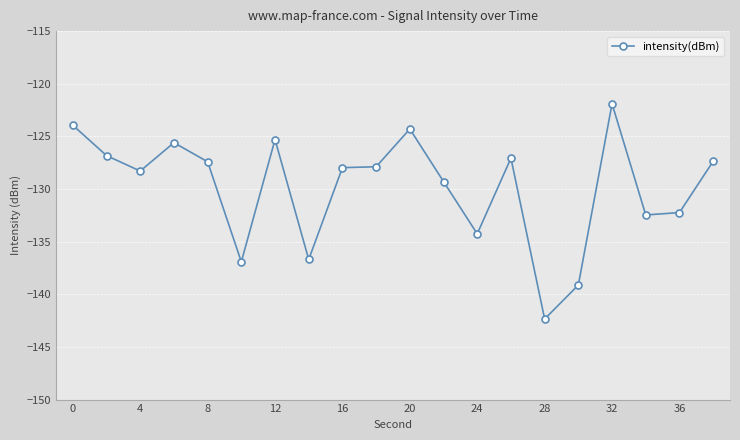

What is the difference between the second highest and minimum values?

18.4